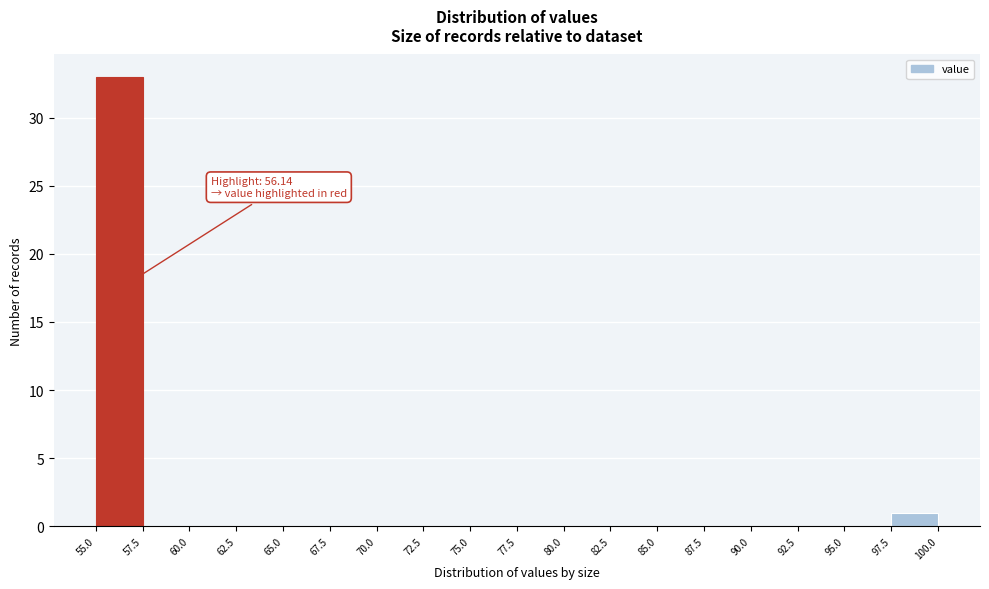

Which range on the x-axis has the tallest bar?

55.0 to 57.5